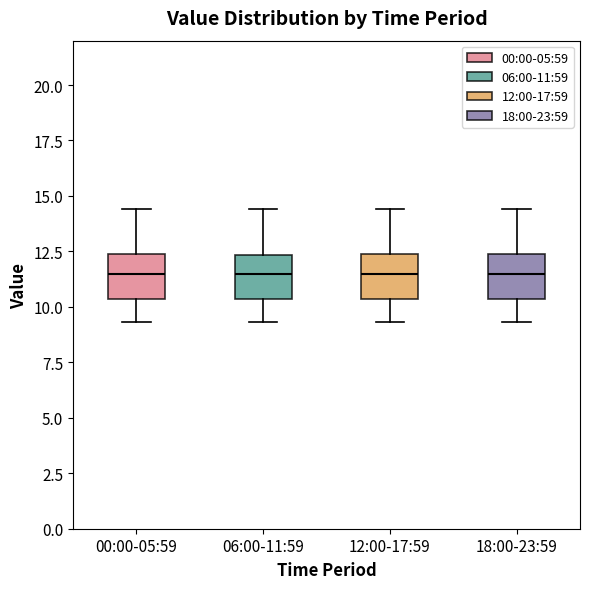

Where does the lower whisker of the box for 12:00-17:59 end on the y-axis? The values are not printed on the chart, so give them approximately, as read against the axis.

9.5